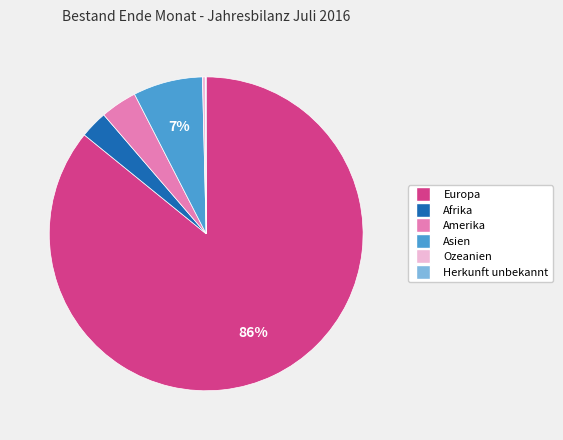

Which category has the biggest portion of the pie?

Europa